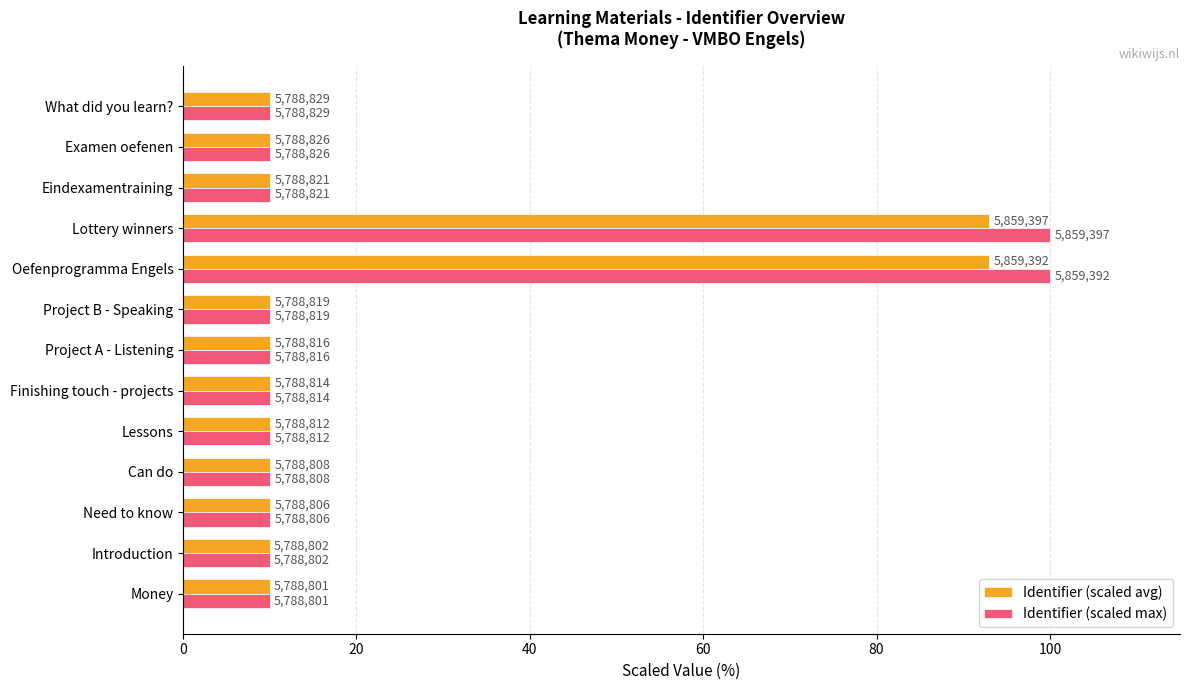

At which category is the sum across all series the highest?

Lottery winners